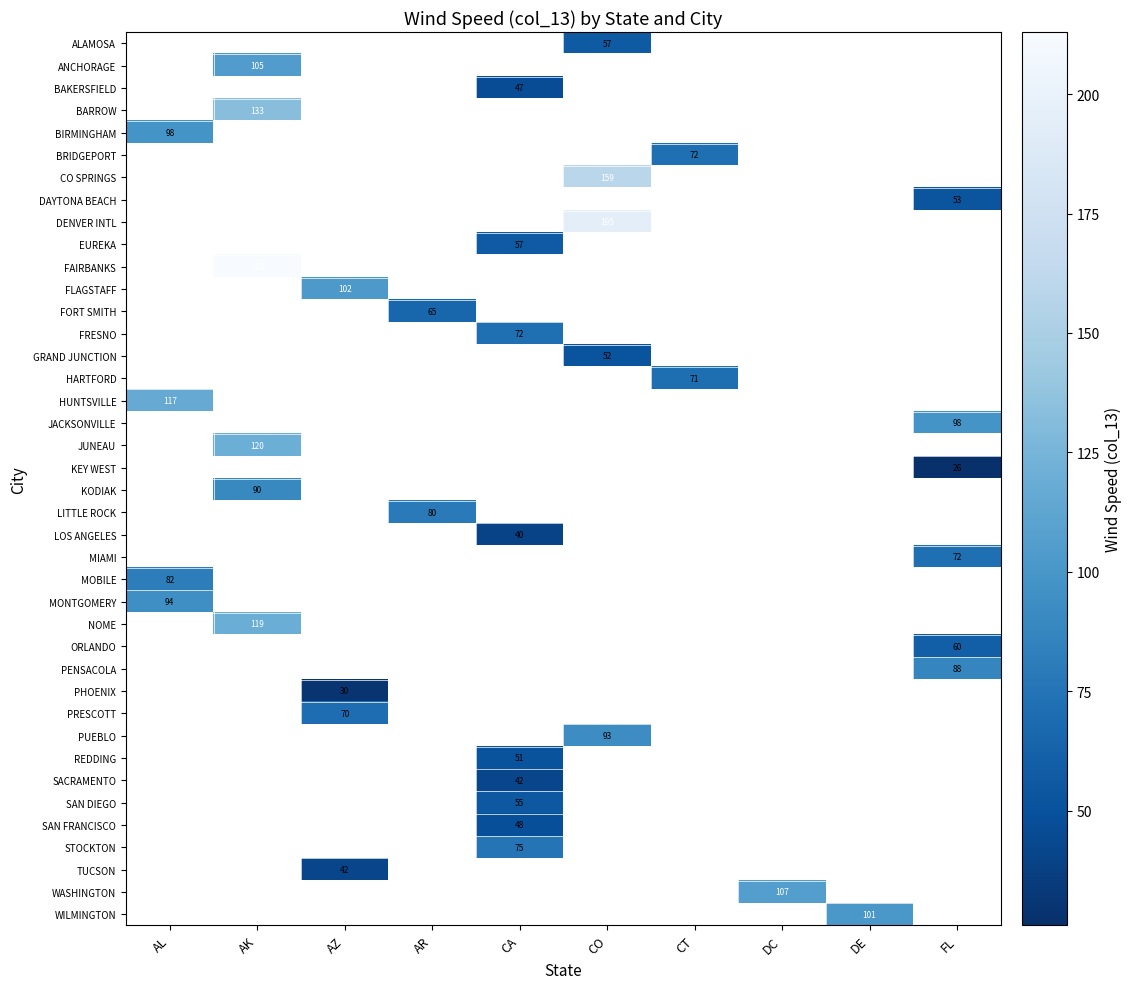

Between CT and CA, which is larger?

CA